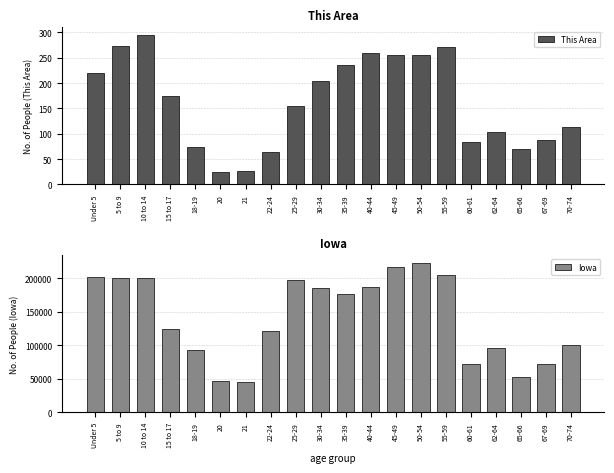

What is the label of the 7th bar from the left?

21